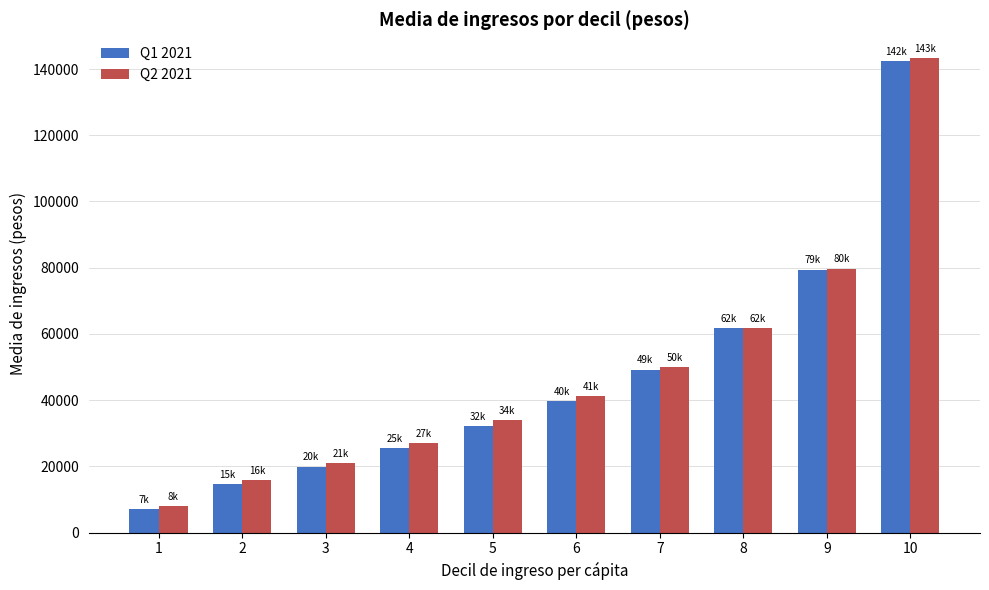

Which category has the lowest value in the Q2 2021 series?

1